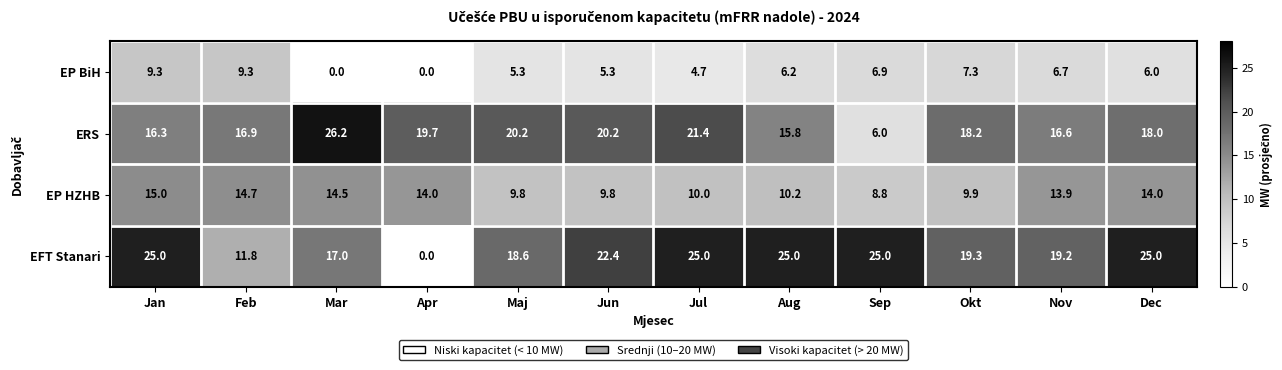

What is the approximate value of ERS at Maj?

20.2